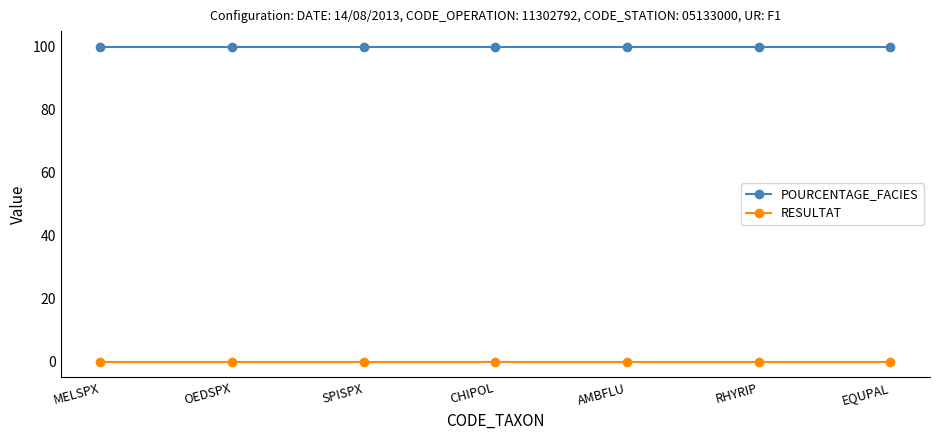

Rank the series at OEDSPX from highest to lowest value.

POURCENTAGE_FACIES, RESULTAT